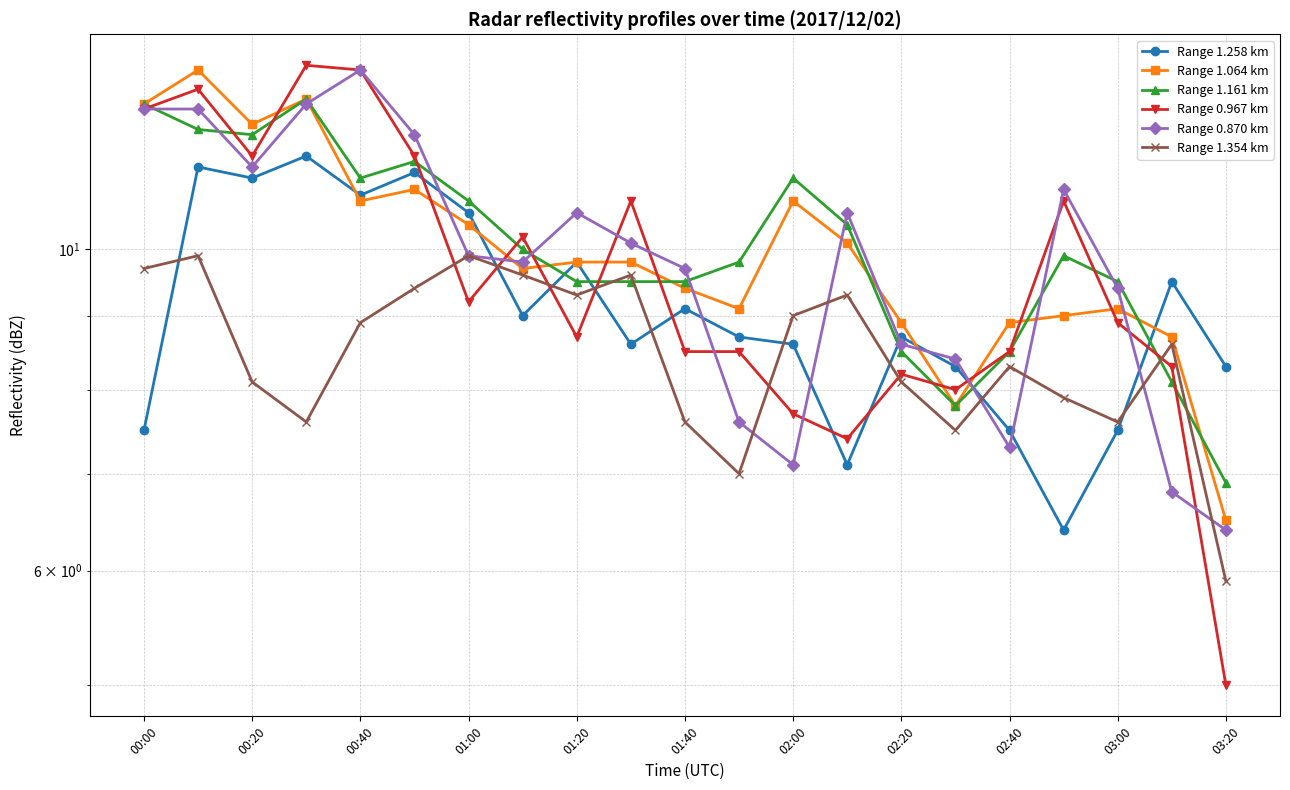

What are all the series names shown in the legend?

Range 1.258 km, Range 1.064 km, Range 1.161 km, Range 0.967 km, Range 0.870 km, Range 1.354 km